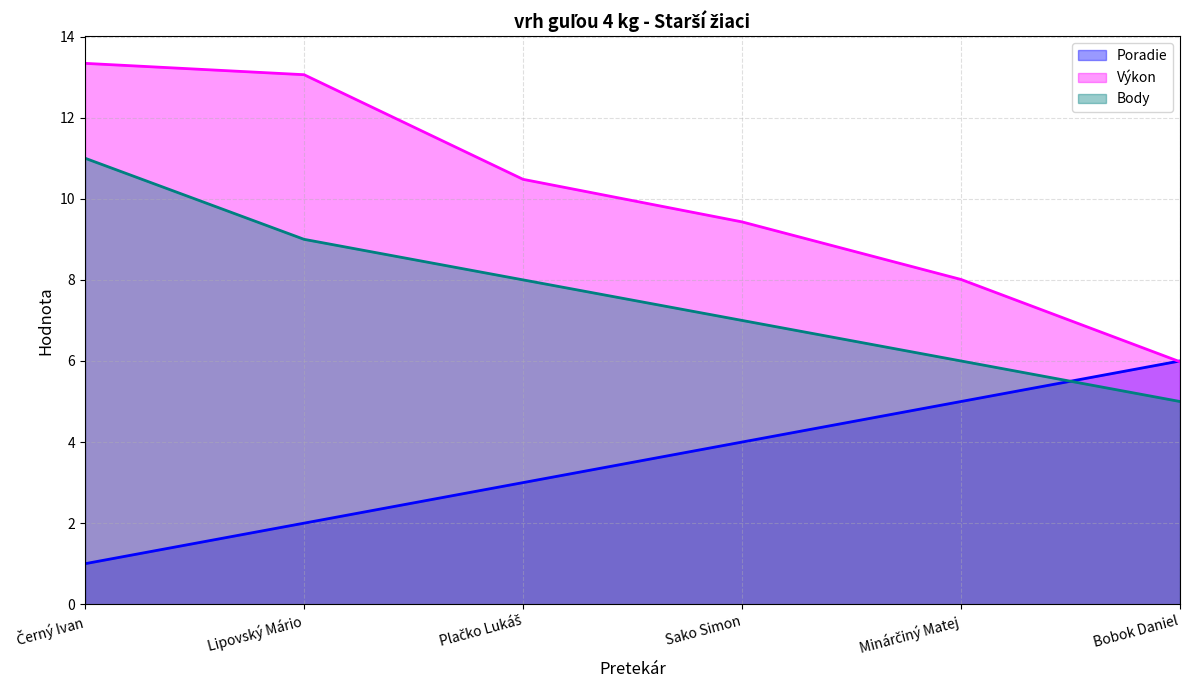

At how many categories does at least one series exceed 3?

6